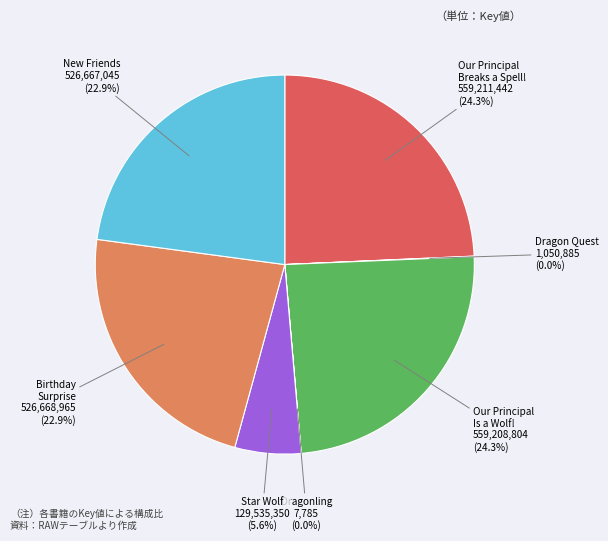

Is the sum of New Friends and Birthday Surprise greater than half?

No